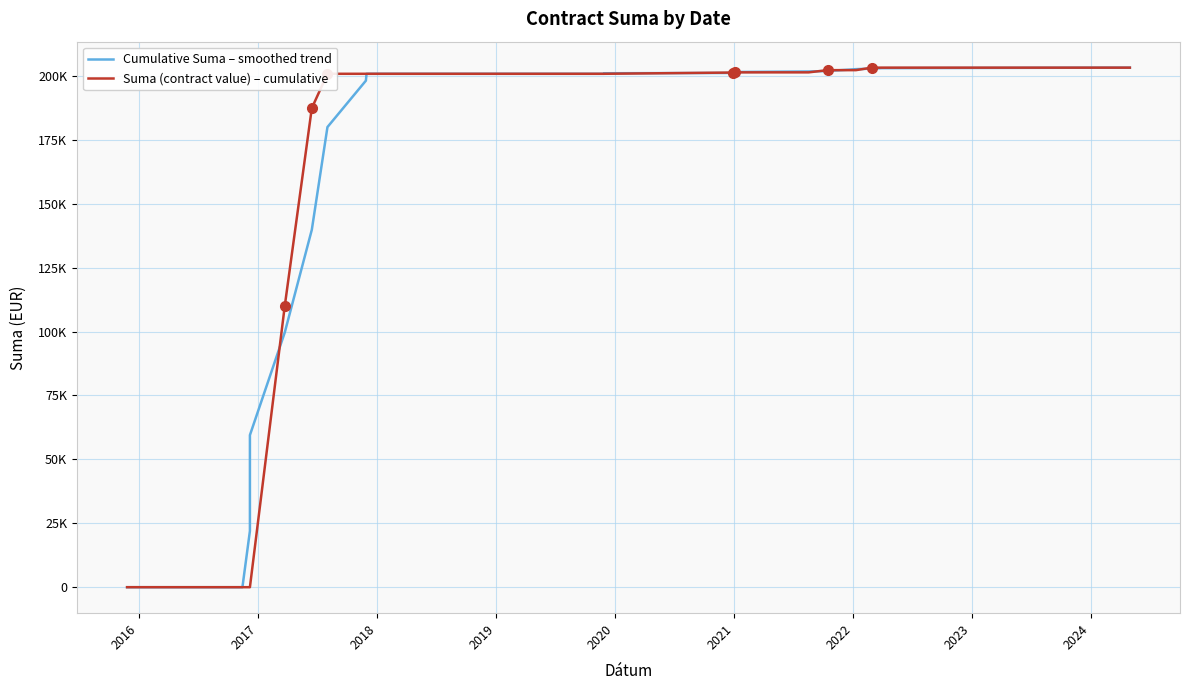

Where does the Suma (contract value) – cumulative series first go above 200827?

2021